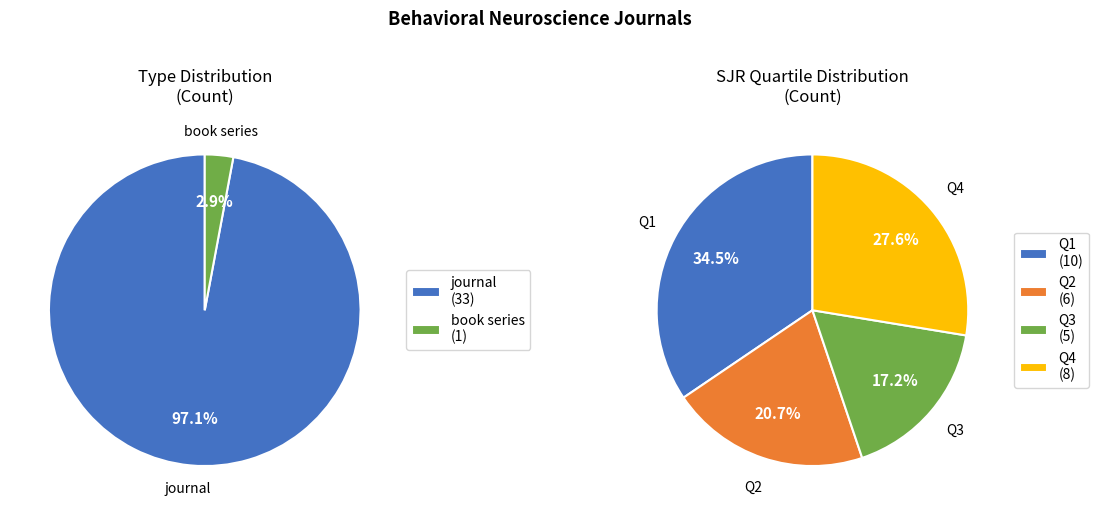

What is the majority slice?

journal